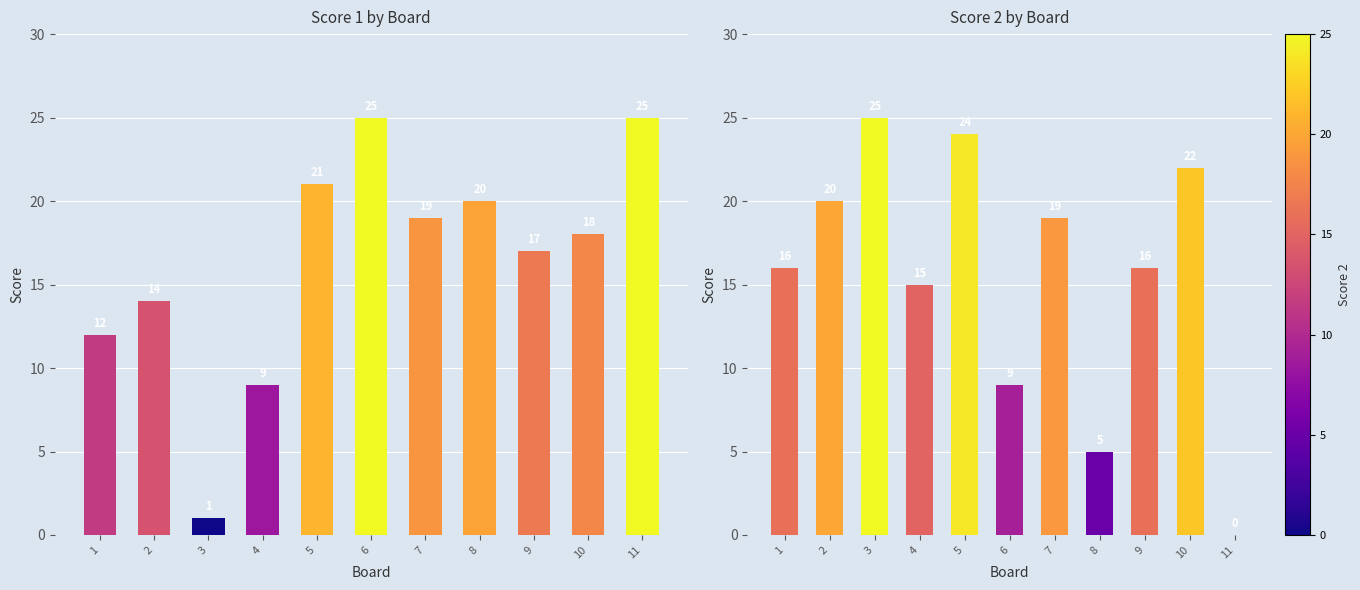

True or false: Score 2 has a value of 24 at 5.

True